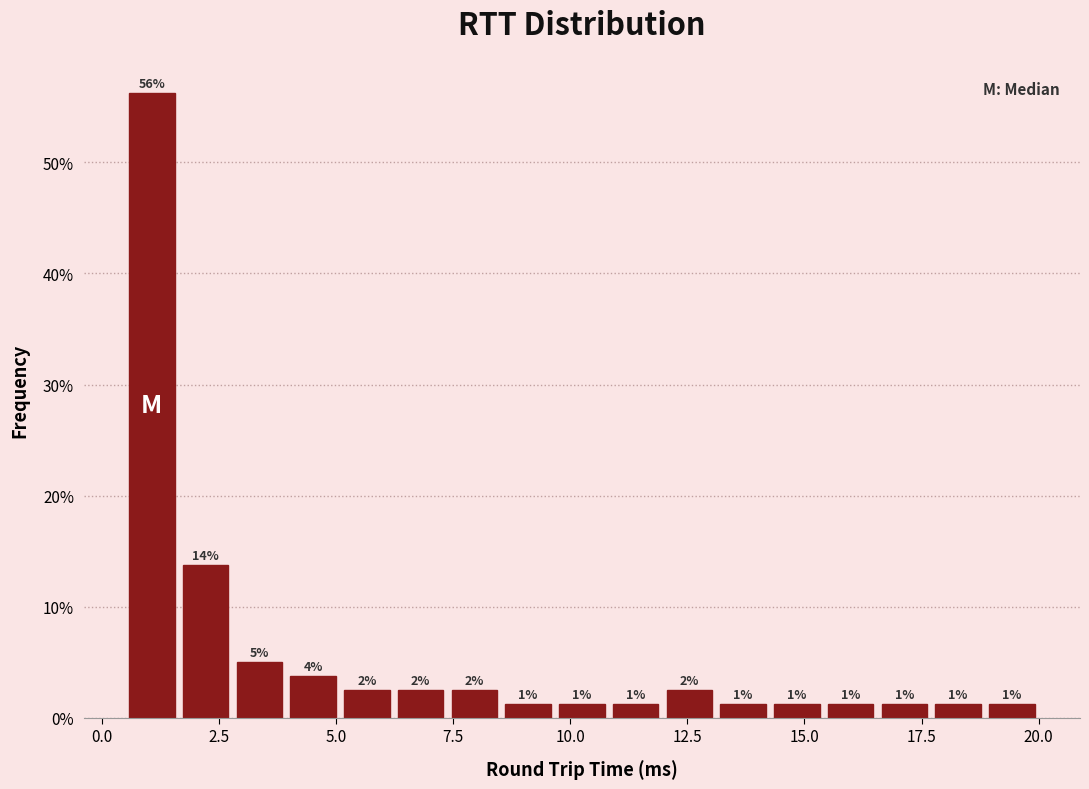

Around what value on the x-axis is the tallest bar? Give the approximate position of its centre, as read against the axis.

1.0